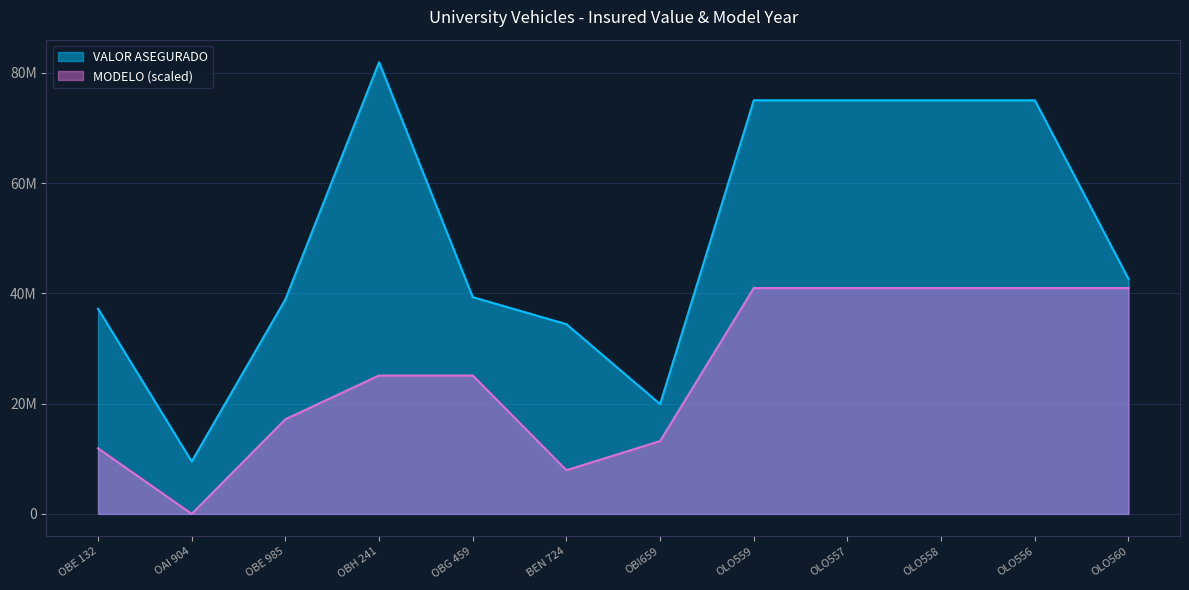

True or false: MODELO and VALOR ASEGURADO cross at least once.

False